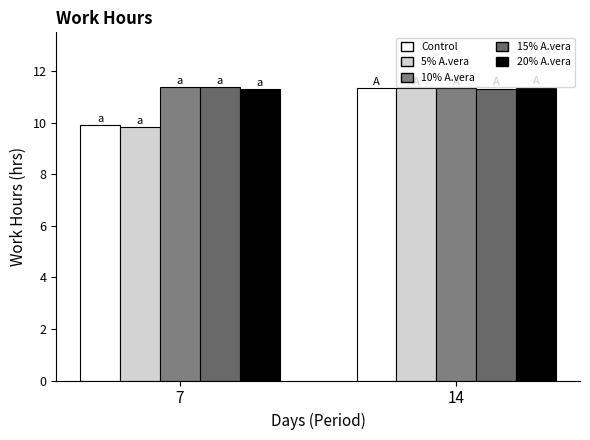

What is the value of the 20% A.vera bar at the 2nd from the left?

11.3